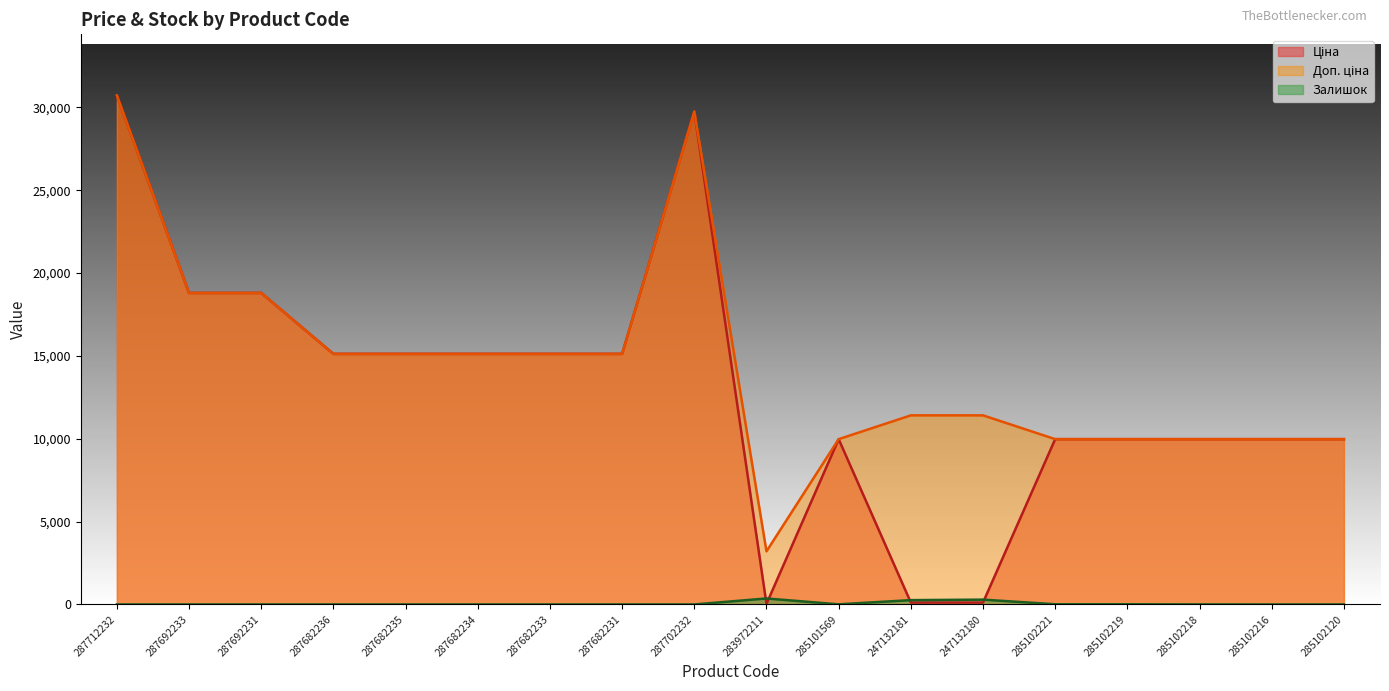

At which label does Доп. ціна first exceed 15120?

287712232